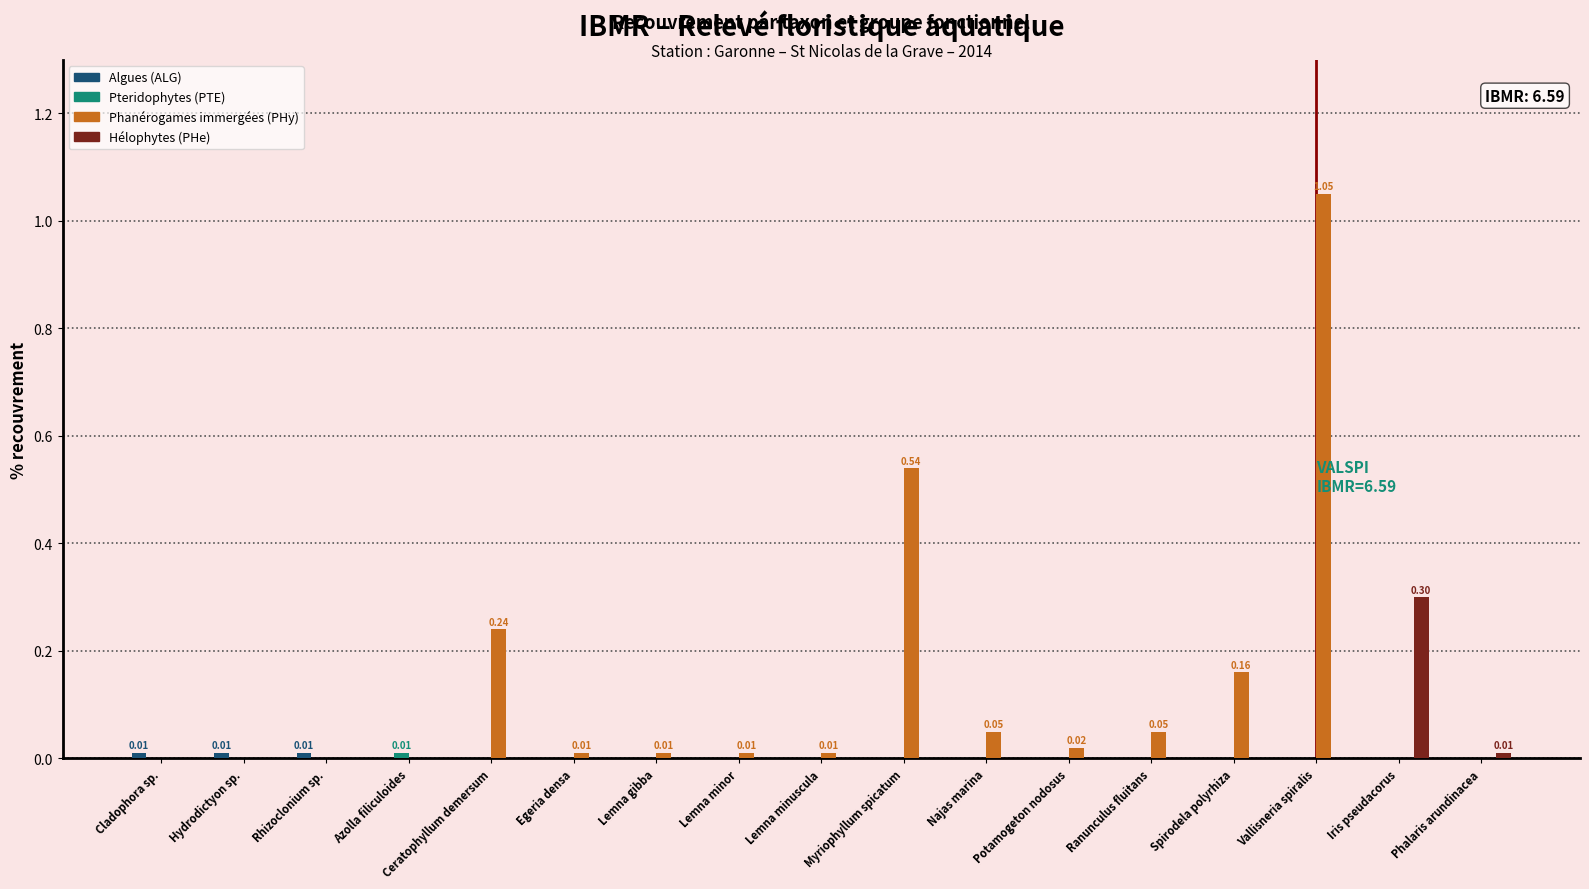

At which category is the sum across all series the highest?

Vallisneria spiralis